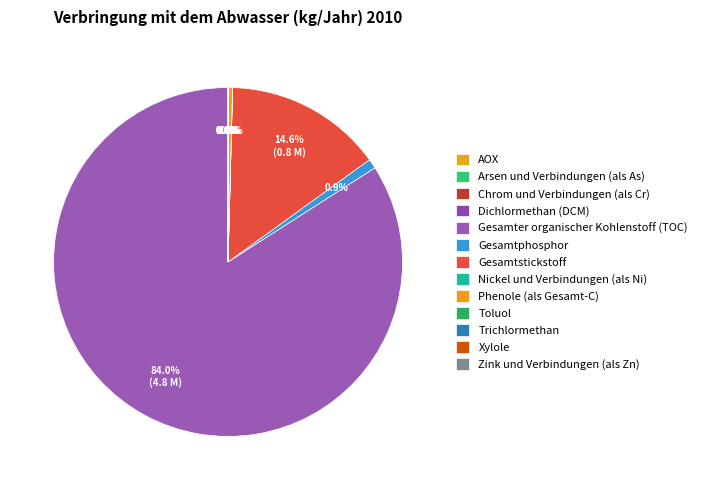

Which category has the biggest portion of the pie?

Gesamter organischer Kohlenstoff (TOC)